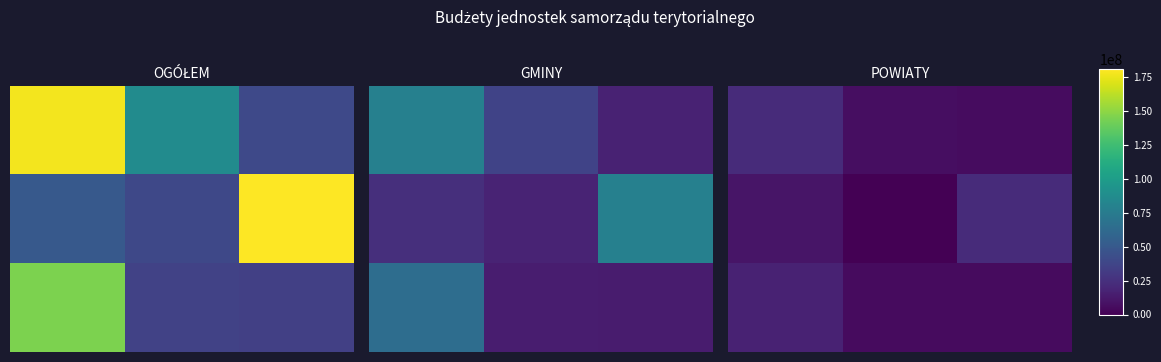

What is the difference between the highest and lowest values at 1?

6612287.1